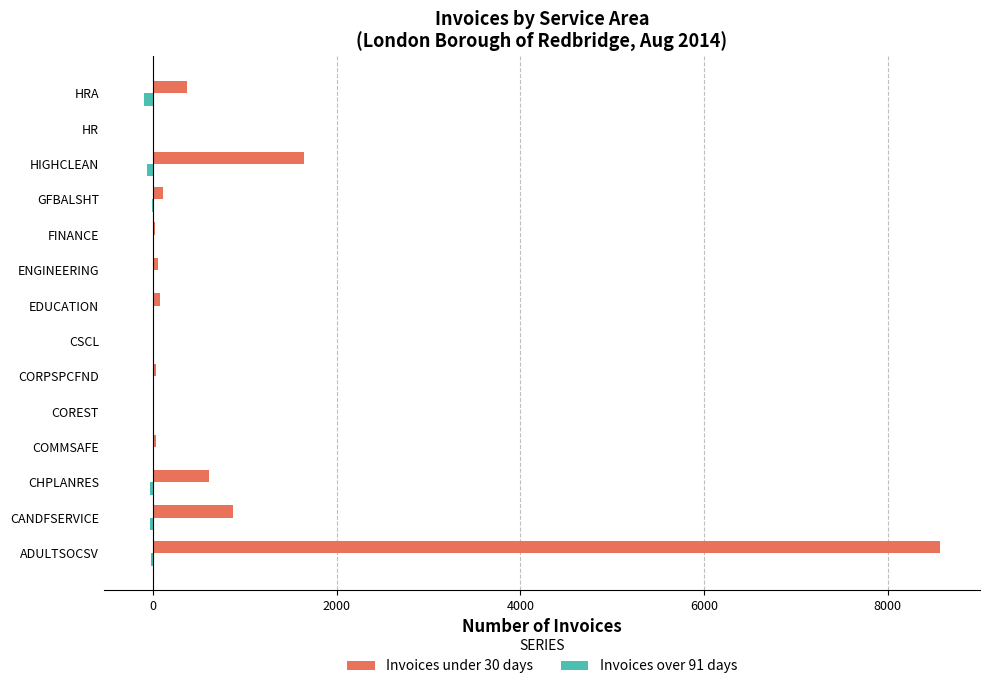

Which series has the largest total across all categories?

Invoices under 30 days